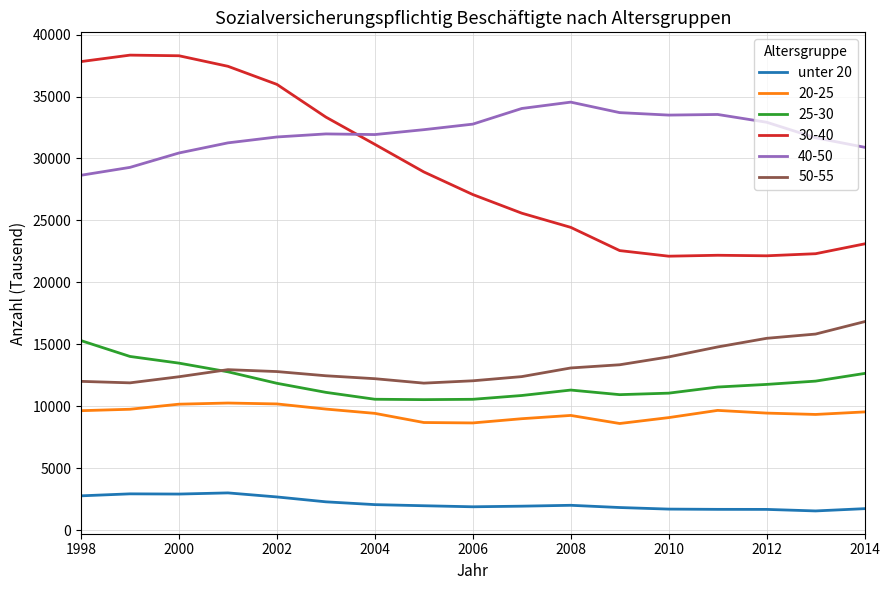

True or false: 30-40 and 50-55 intersect in this chart.

False